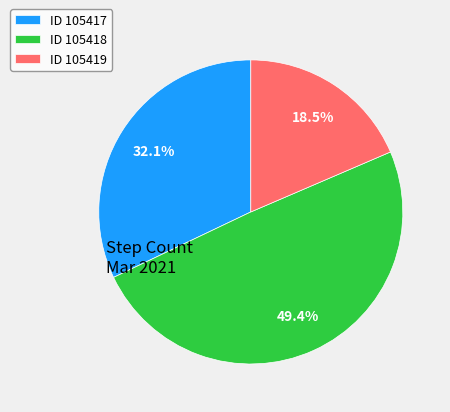

How many slices are in this pie chart?

3